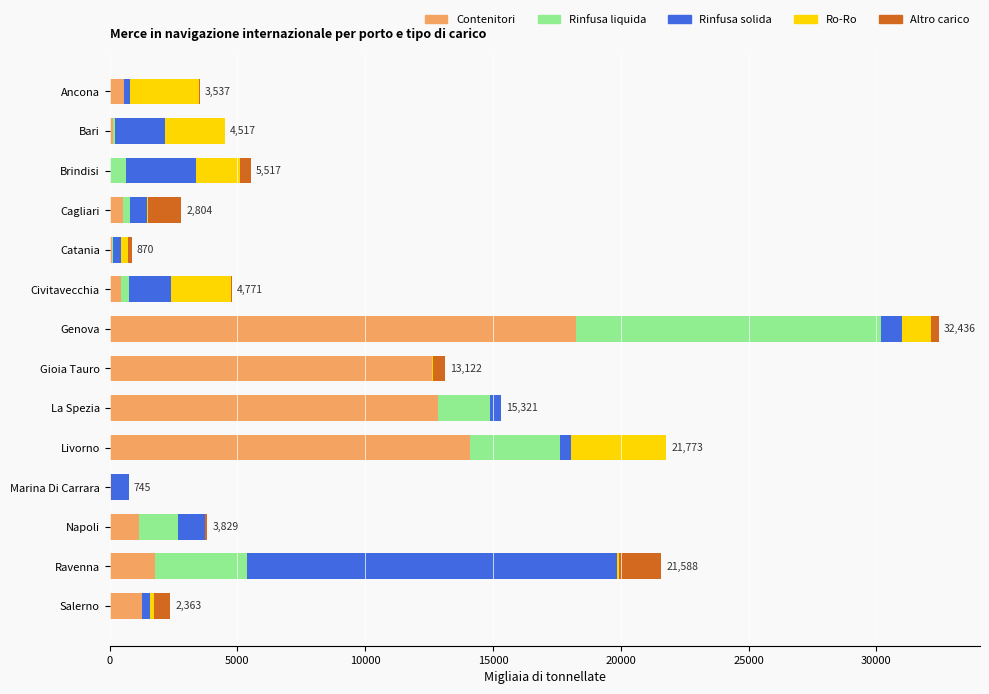

How many categories are shown in the chart?

14